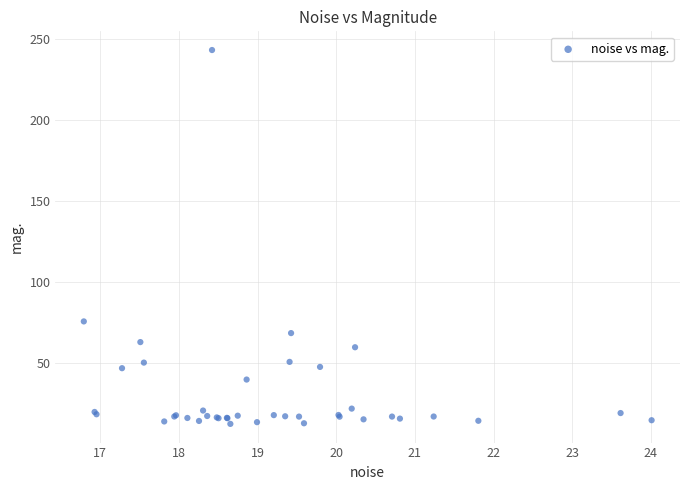

What Y value in the scatter plot is closest to 127?

75.6